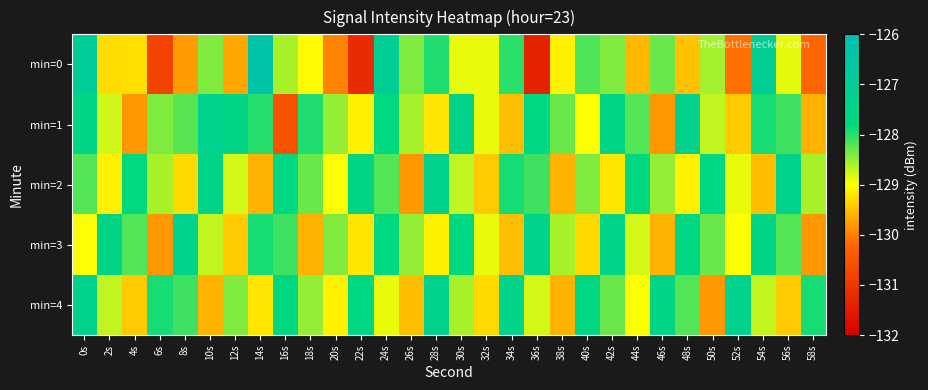

How many data points does each series have?

30